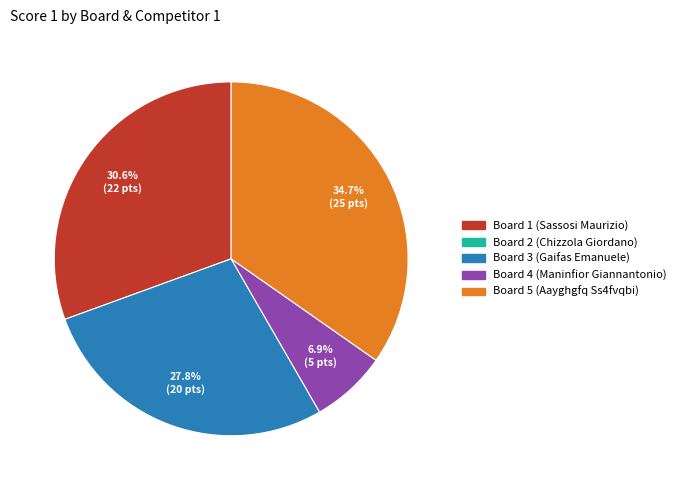

Is there a majority slice in this chart?

No